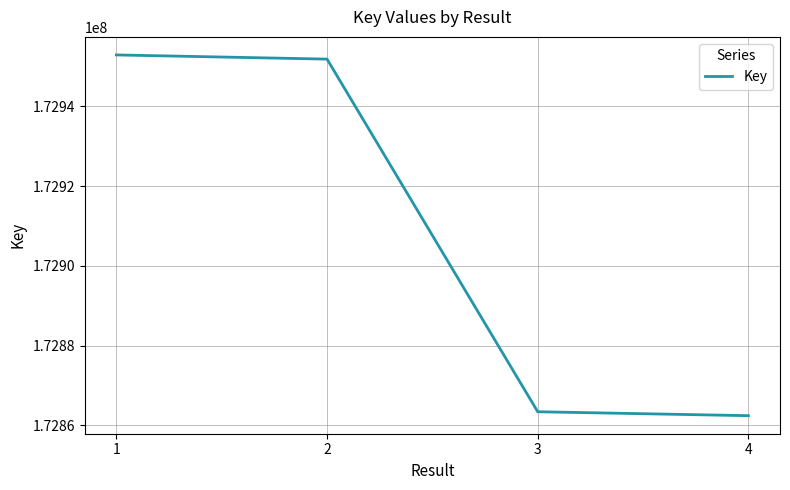

What is the maximum value shown in the chart?

172952888